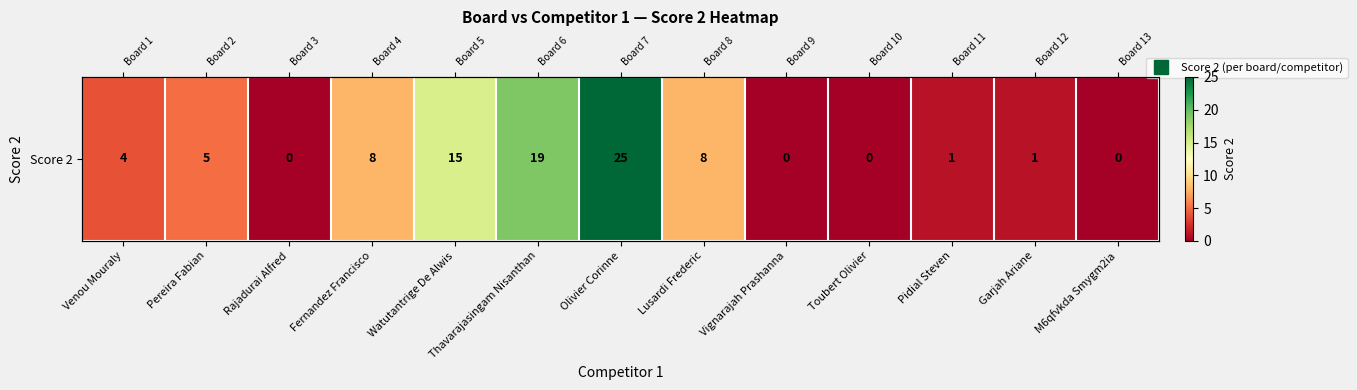

At which label is the value closest to 12?

Watutantrige De Alwis